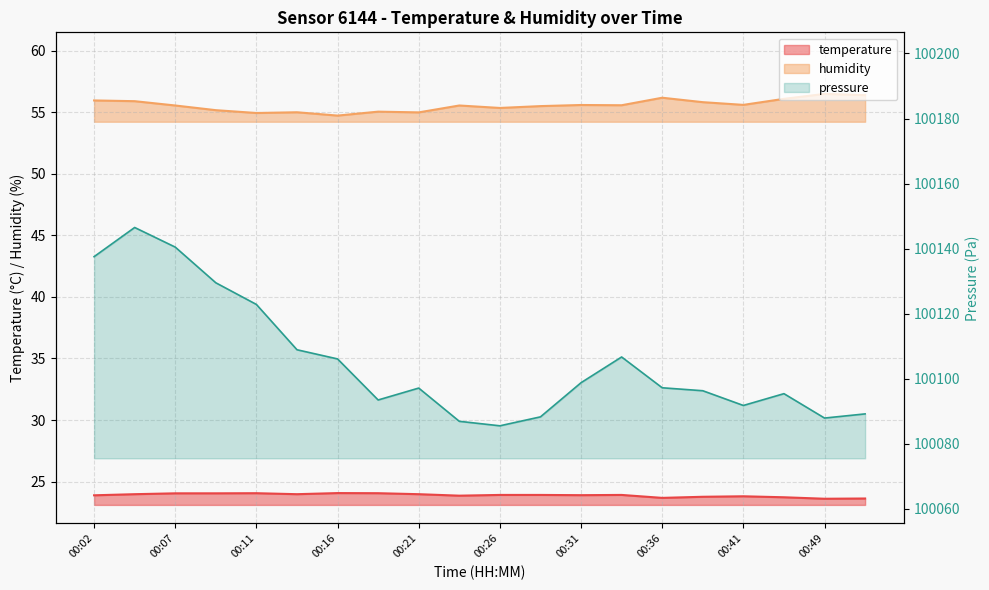

How many interior local valleys does the temperature series have?

5